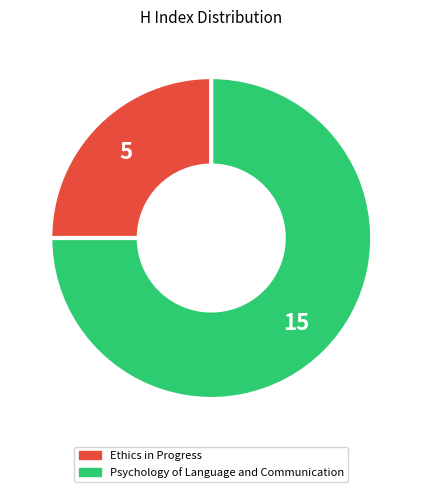

True or false: Psychology of Language and Communication accounts for 75% of the total.

True